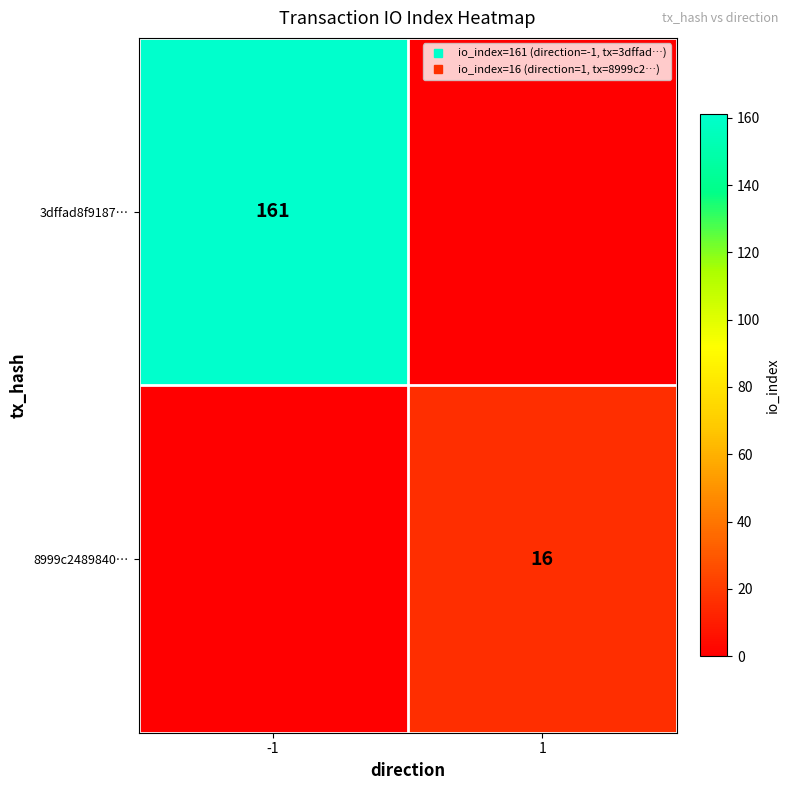

Which series changed the most between -1 and 1?

3dffad8f9187…